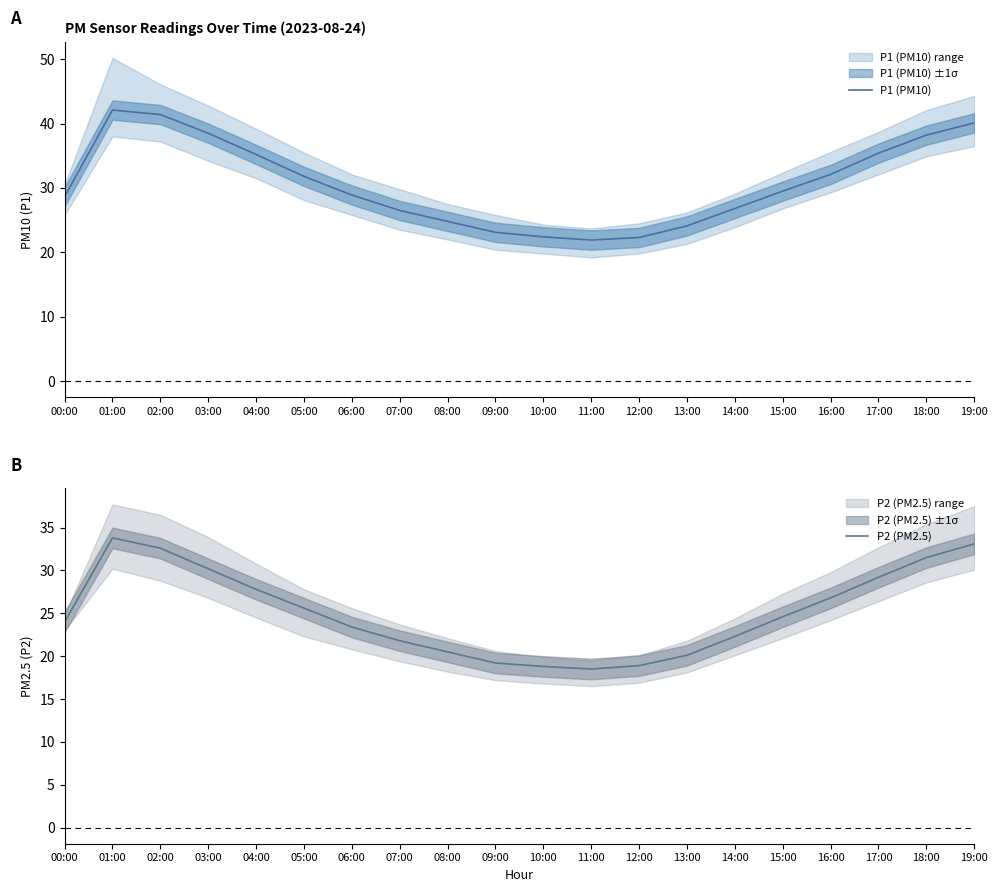

What is the difference between the second highest and minimum values in the P2 (PM2.5) series?

14.6